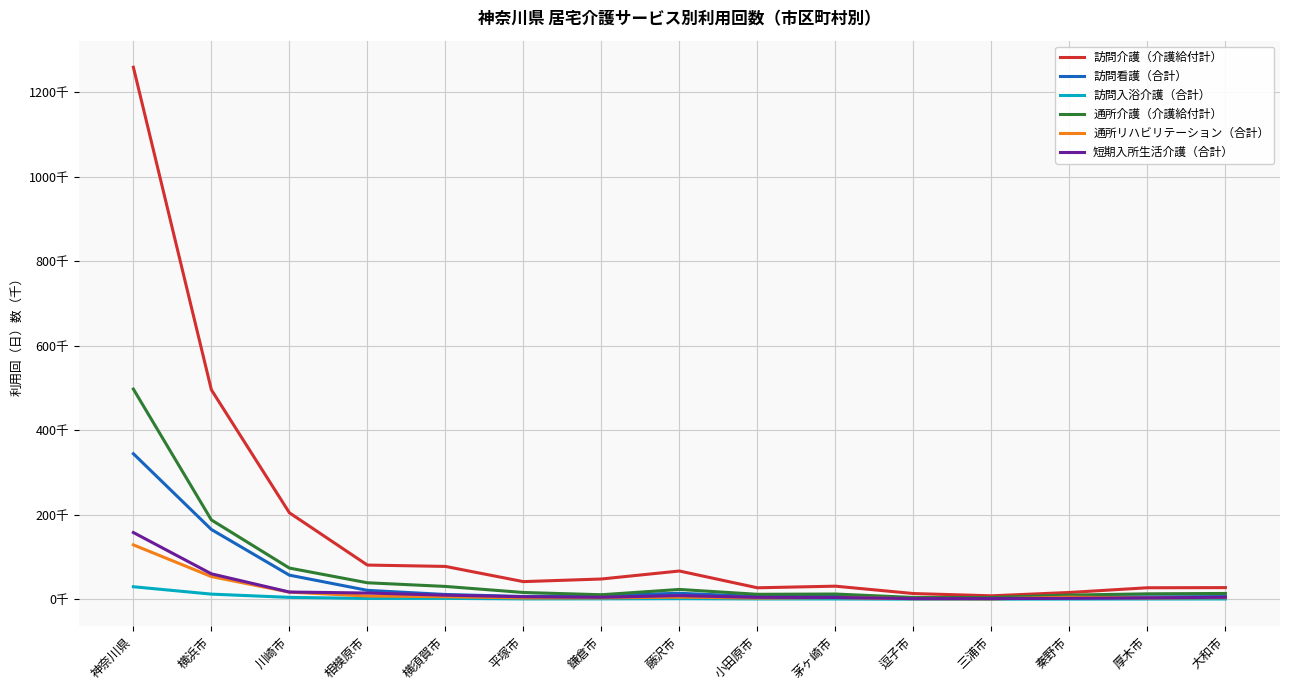

Rank the series at 逗子市 from lowest to highest value.

訪問入浴介護（合計）, 通所リハビリテーション（合計）, 短期入所生活介護（合計）, 訪問看護（合計）, 通所介護（介護給付計）, 訪問介護（介護給付計）